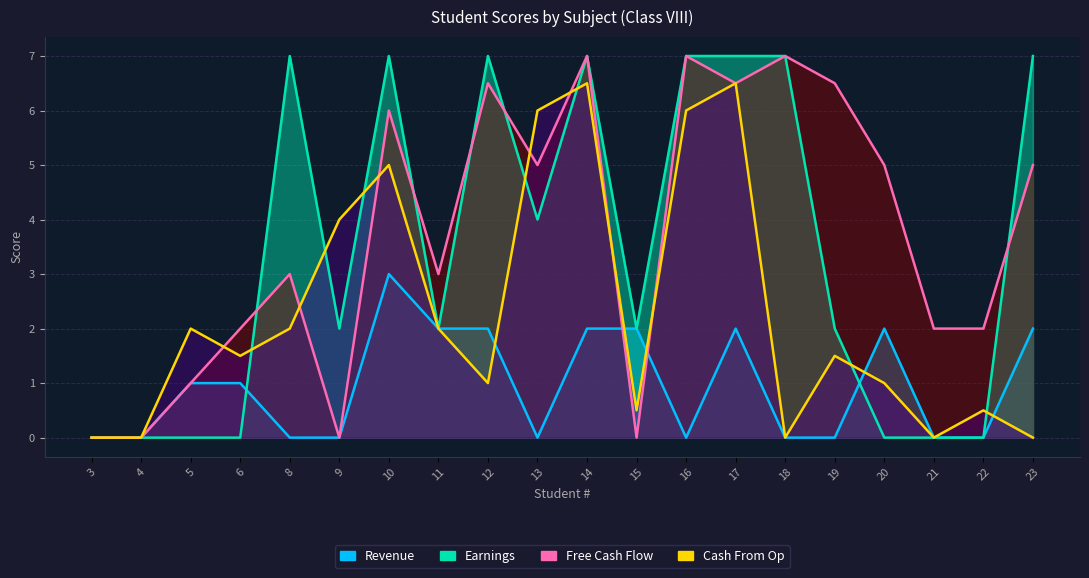

Count the number of categories in the chart.

20